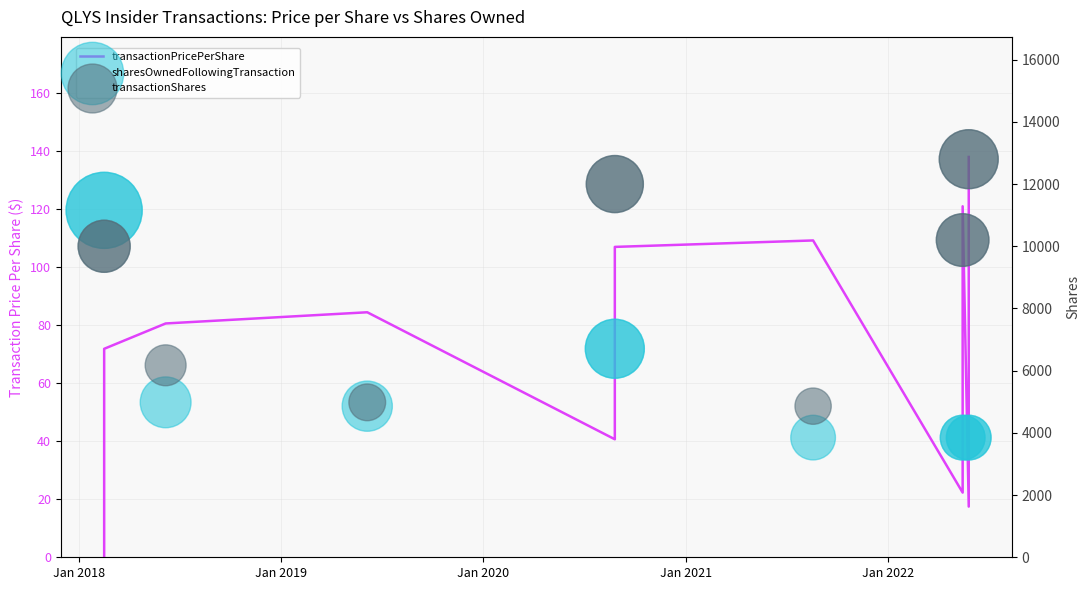

Which series has the largest total across all categories?

transactionShares